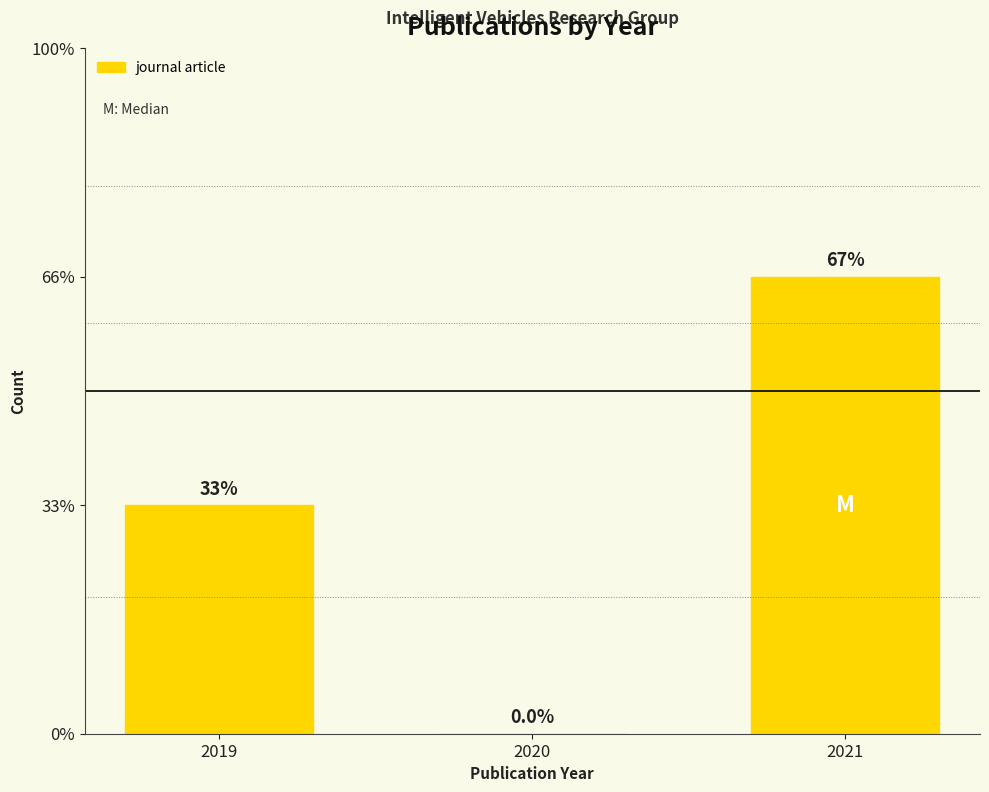

Are the bars horizontal?

No